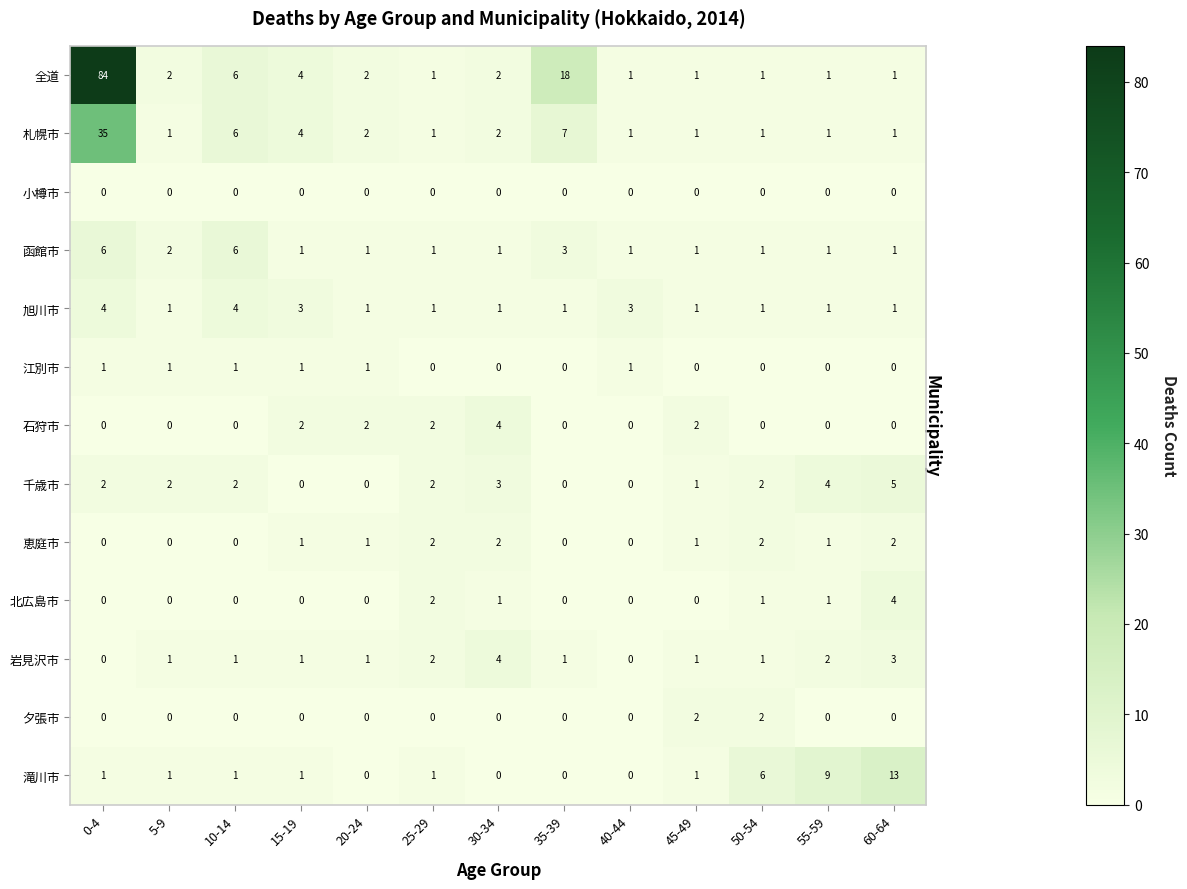

At which category does the chart reach its peak across all series?

0-4